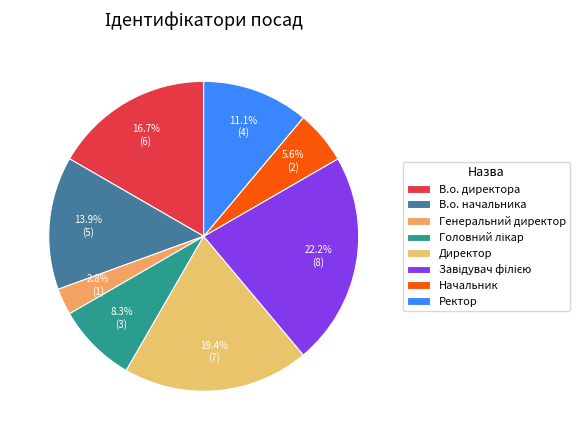

Approximately how many times larger is the value at Ректор compared to Генеральний директор?

4.0